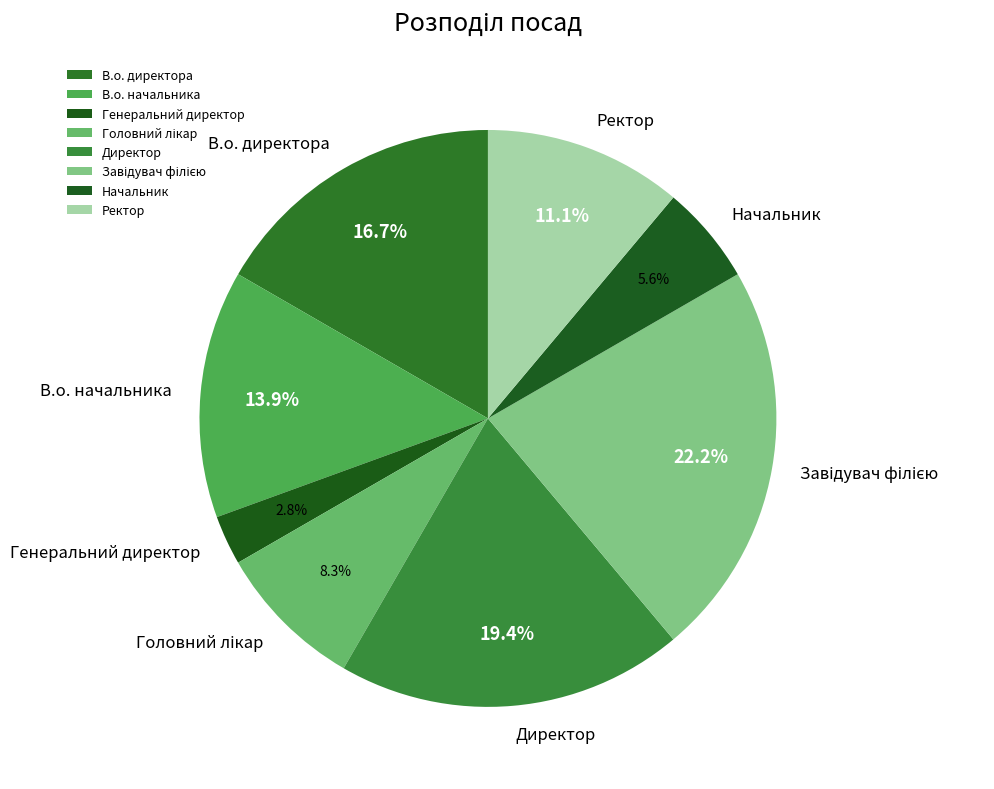

What is the ratio of the value at Ректор to the value at В.о. директора?

0.7